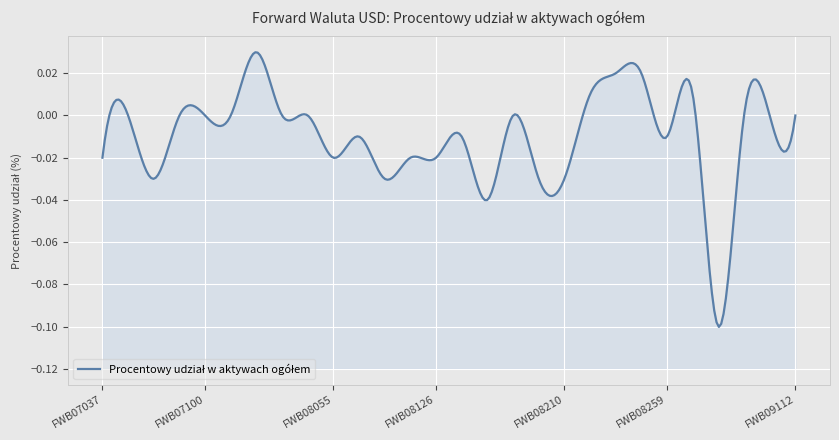

Reading left to right, extract all data points from this chart.

-0.0	0.0	-0.0	0.0	0.0	0.0	0.0	0.0	0.0	-0.0	-0.0	-0.0	-0.0	-0.0	-0.0	-0.0	0.0	-0.0	-0.0	0.0	0.0	0.0	-0.0	0.0	-0.1	0.0	0.0	0.0